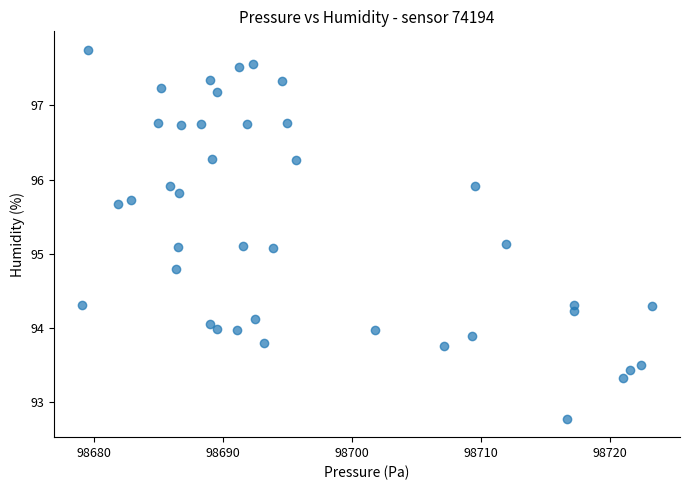

What is the range of X values (max minus min)?

44.1